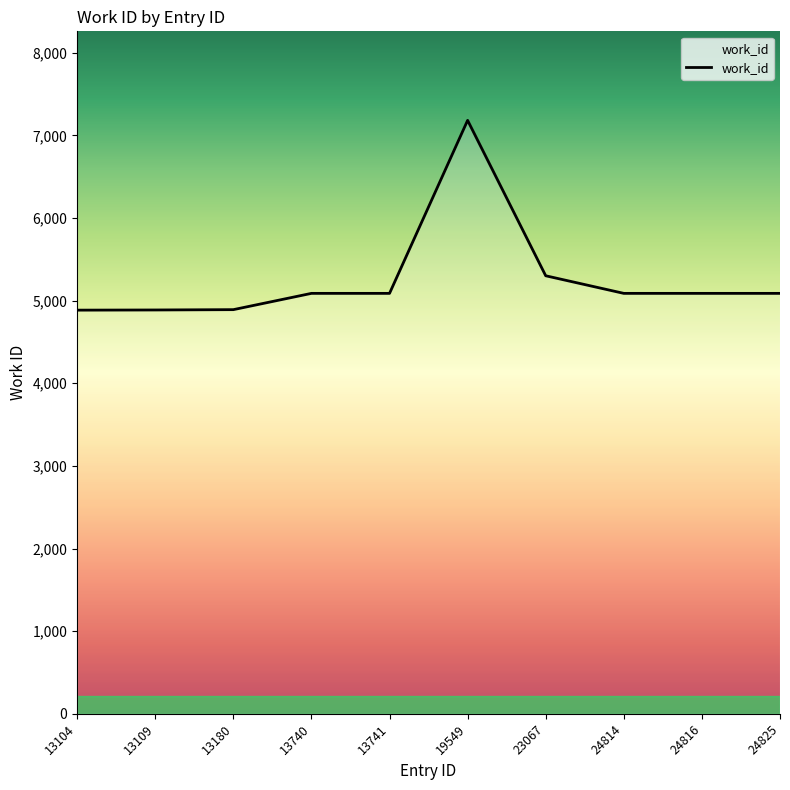

Approximately how many times larger is the value at 13741 compared to 24816?

1.0